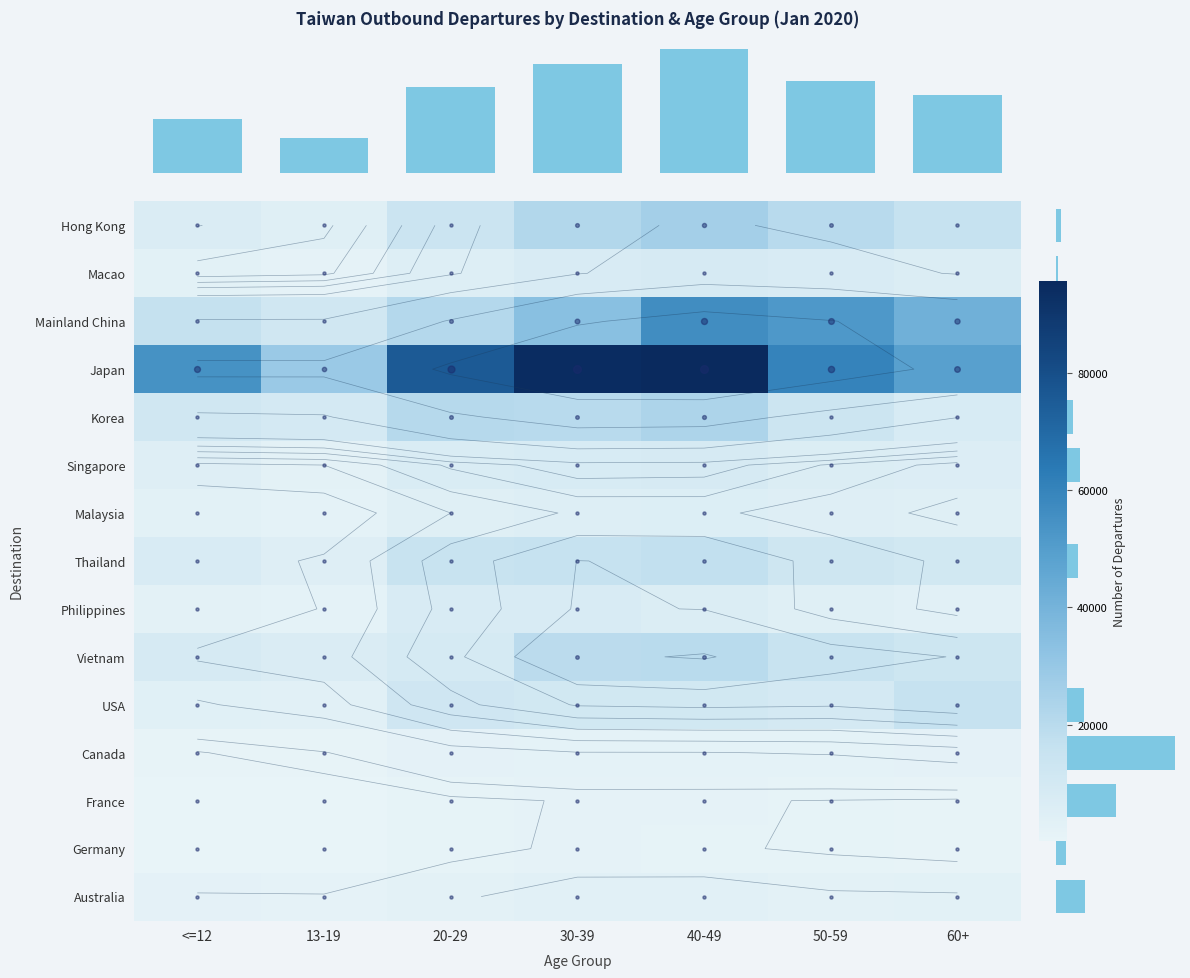

What is the spread (max minus min) of values at 30-39?

92961